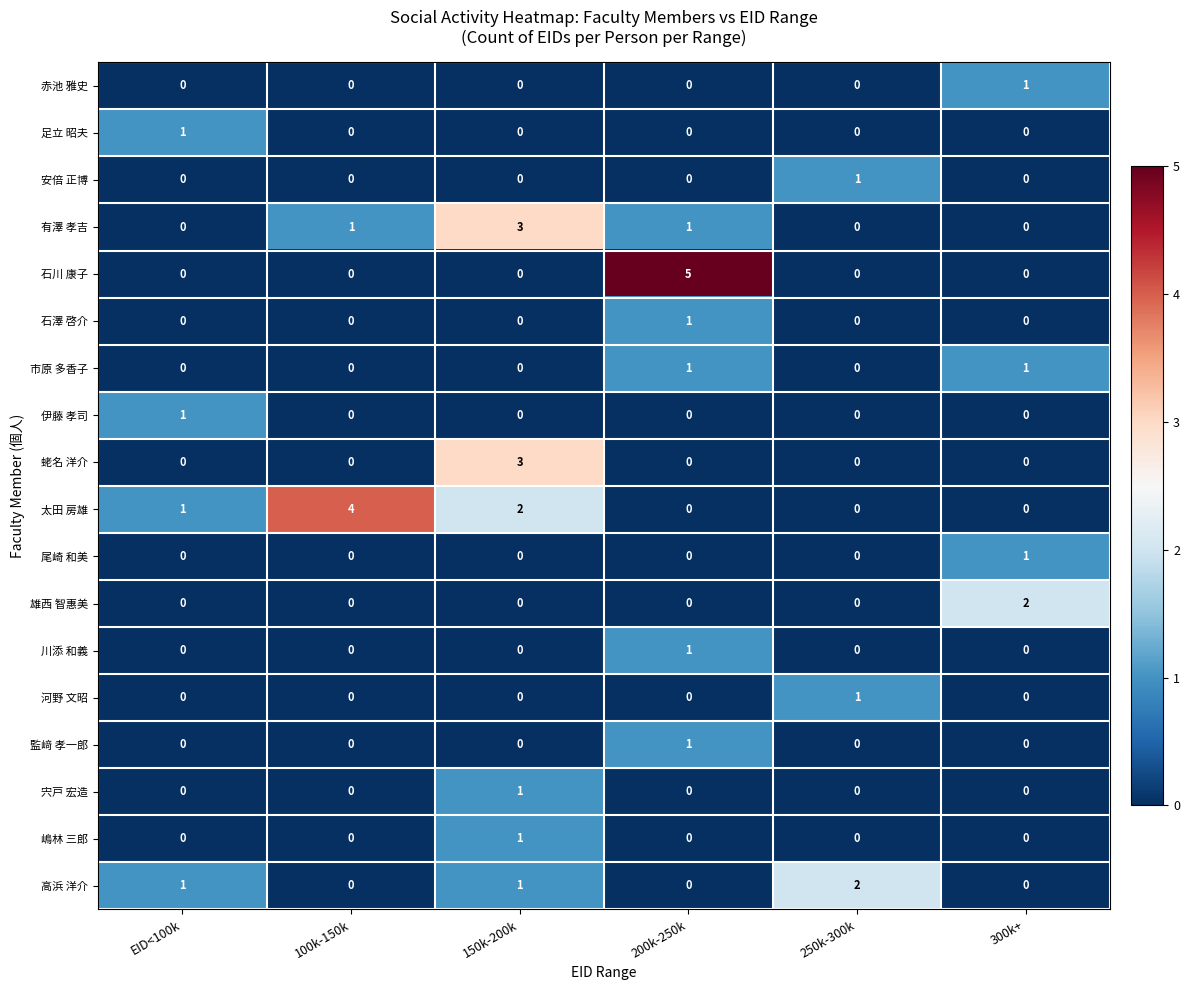

Count the 高浜 洋介 values in the range 0 to 1.

5